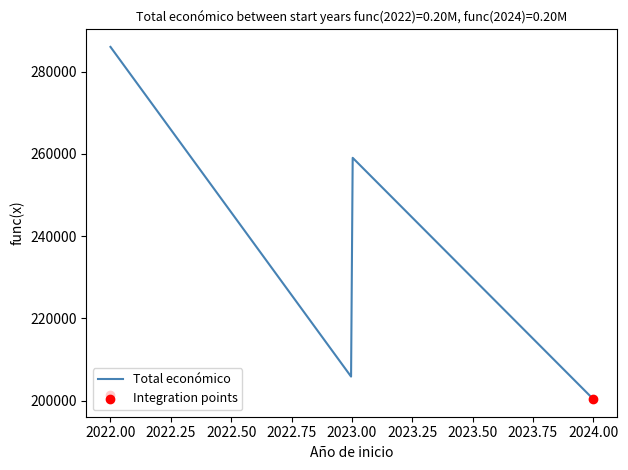

Which has a higher value, 2023 or 2024?

2023